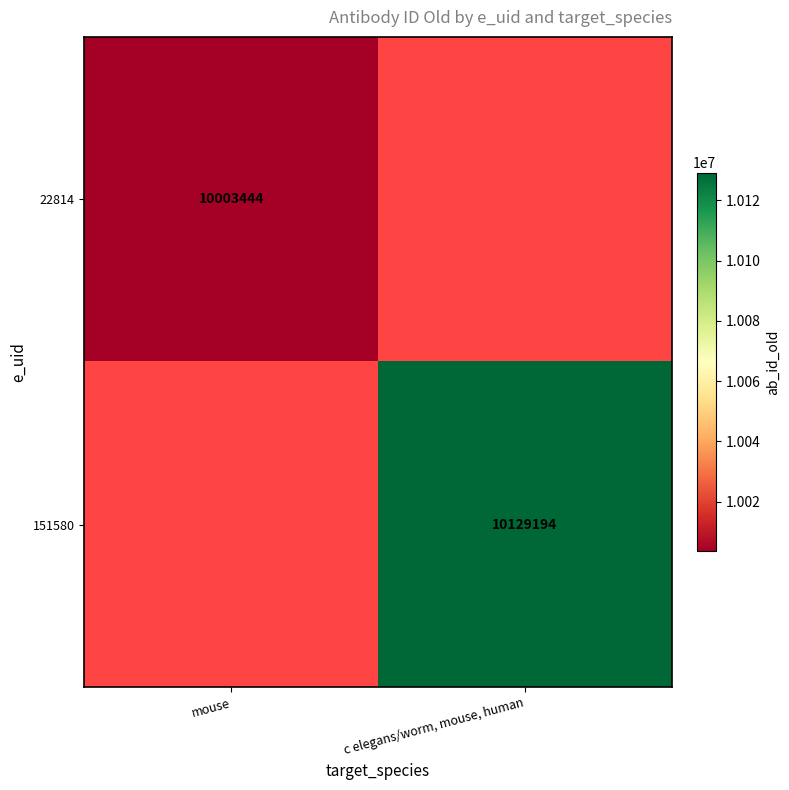

The value of 151580 at c elegans/worm, mouse, human is 5711871. True or false?

False